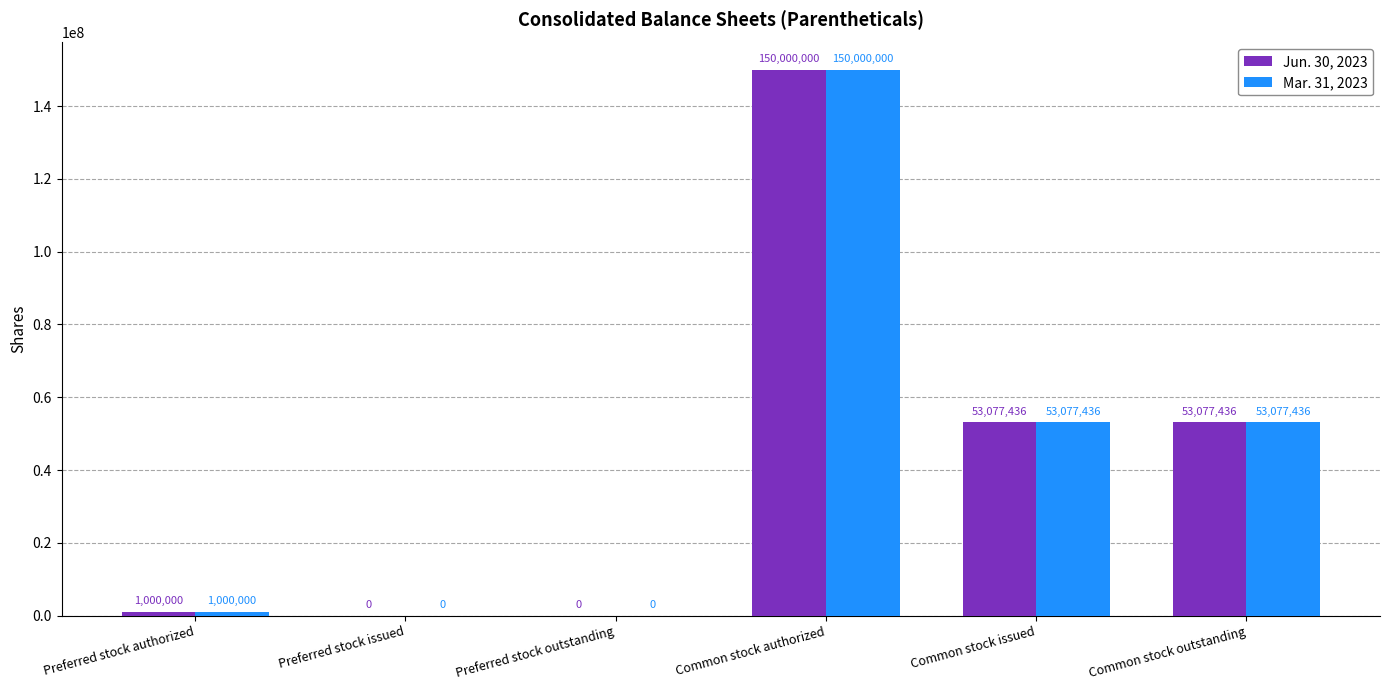

Reading left to right, transcribe all the data shown in this chart.

Jun. 30, 2023: 1000000	0	0	150000000	53077436	53077436
Mar. 31, 2023: 1000000	0	0	150000000	53077436	53077436